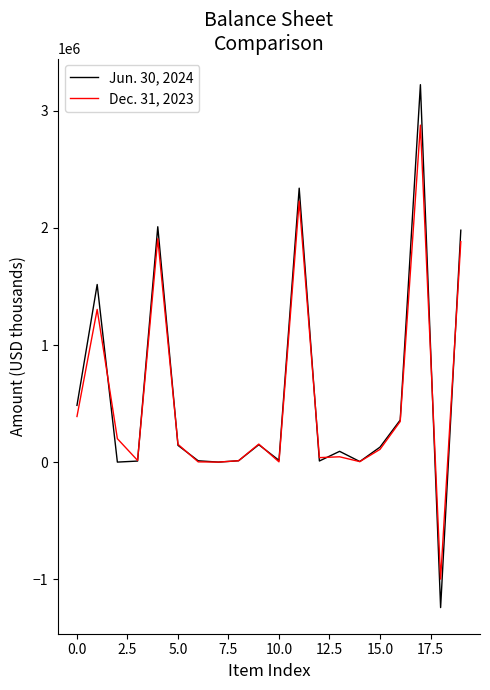

How many lines are shown in the chart?

2